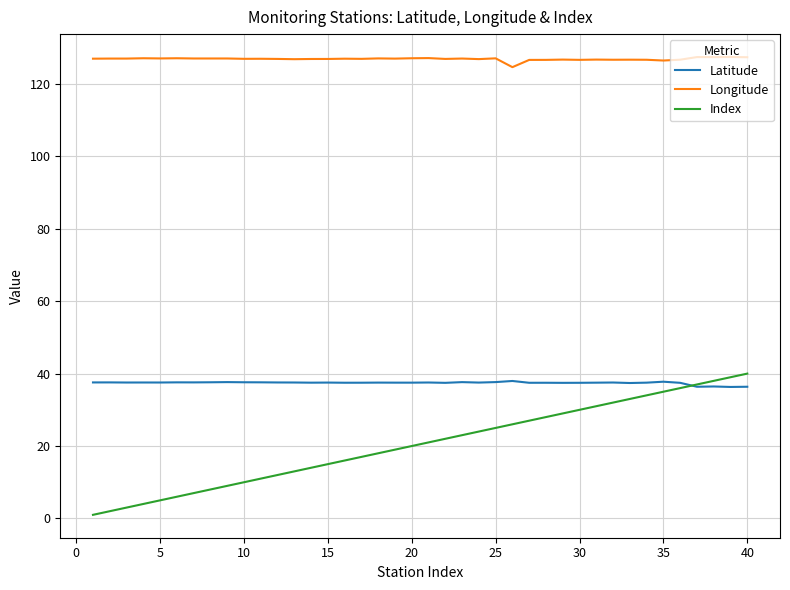

Which series has the largest total across all categories?

Longitude